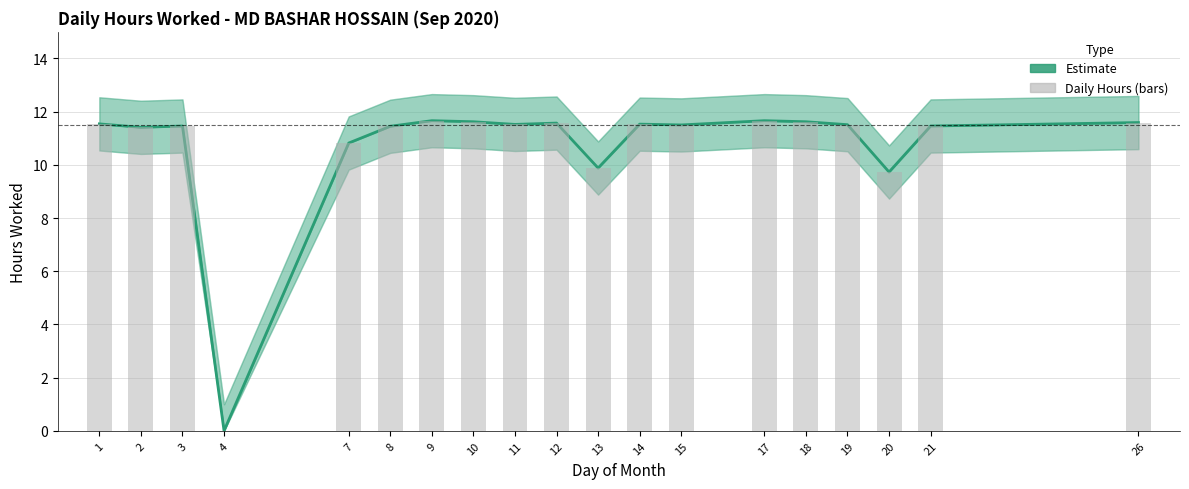

At 4, list the series in order from smallest to largest.

Estimate, Daily Hours